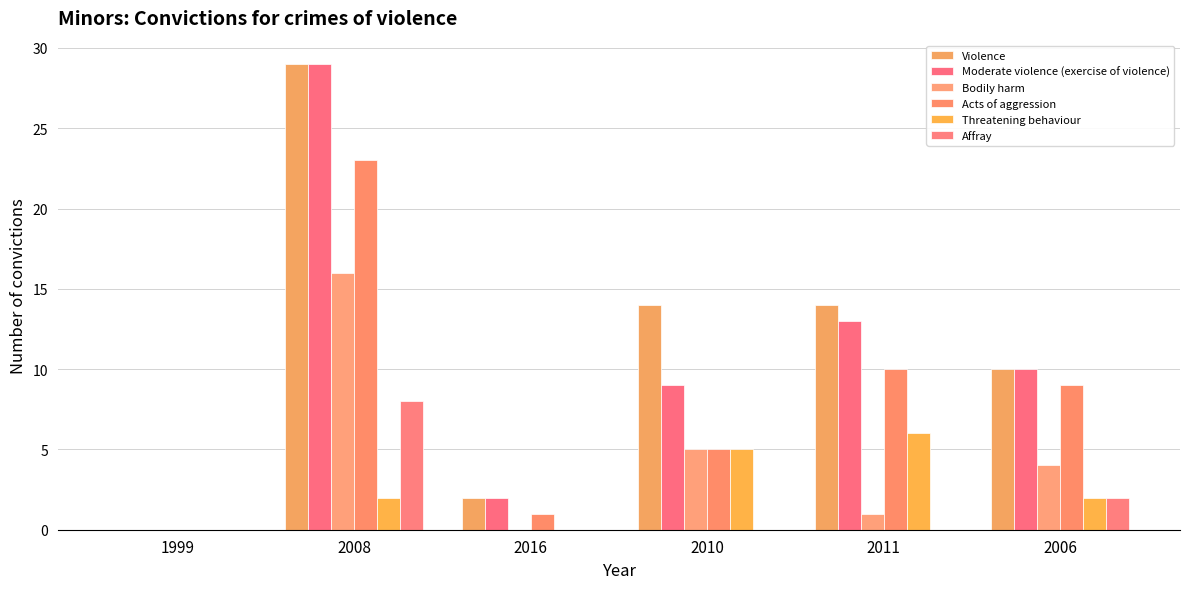

What is the sum of all Acts of aggression values?

48